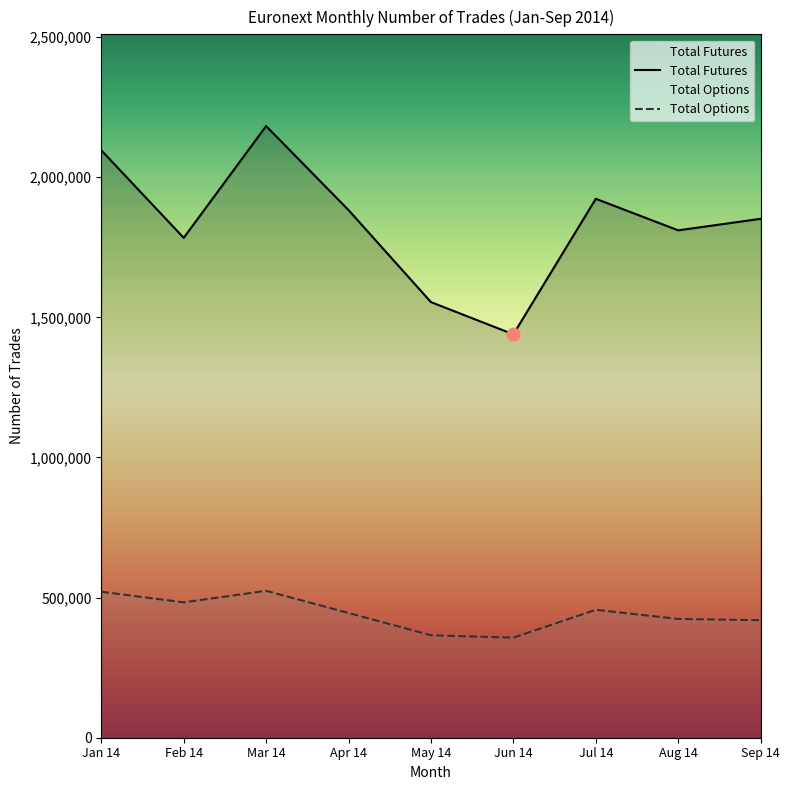

Which series has the largest total across all categories?

Total Futures